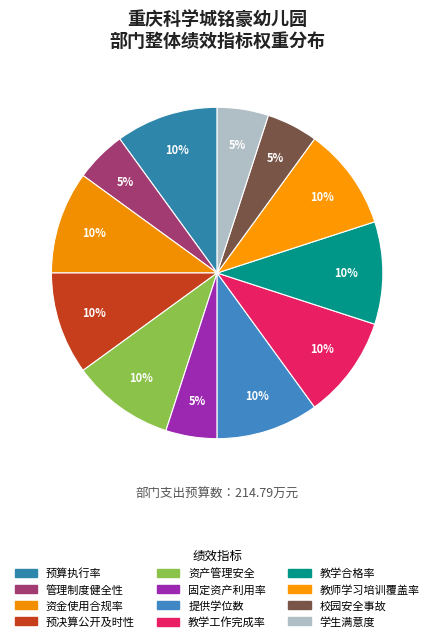

Between 预决算公开及时性 and 固定资产利用率, which is larger?

预决算公开及时性